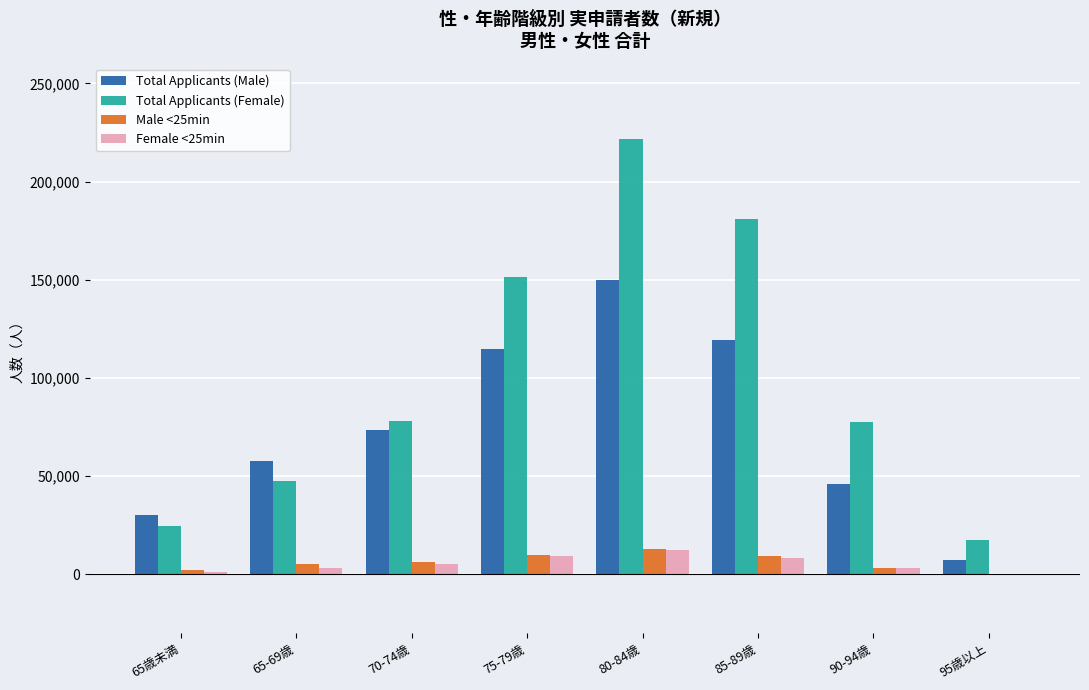

Which label corresponds to the largest value in the chart?

80-84歳